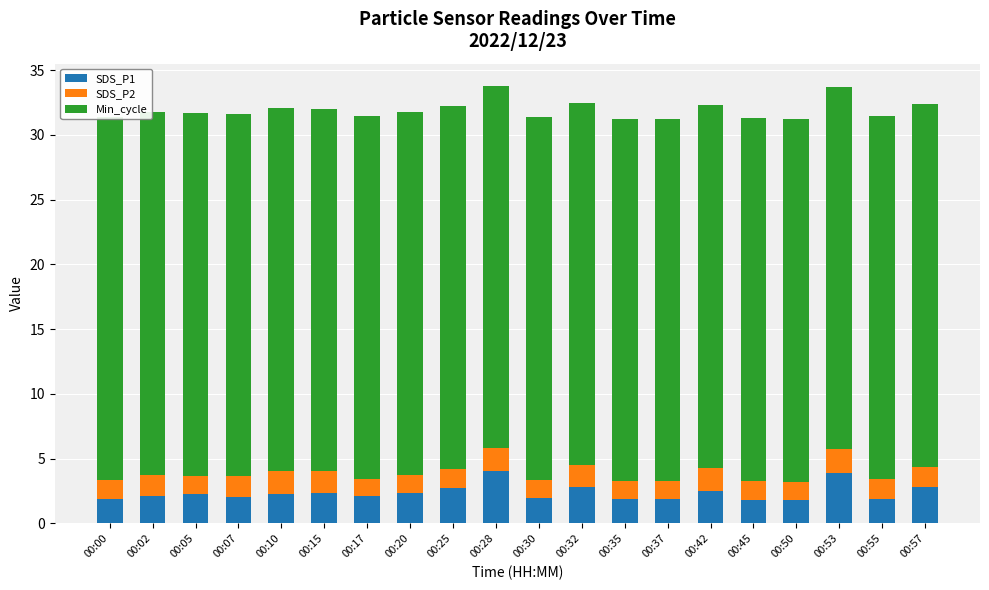

What is the total value across all series at 00:25?

32.2